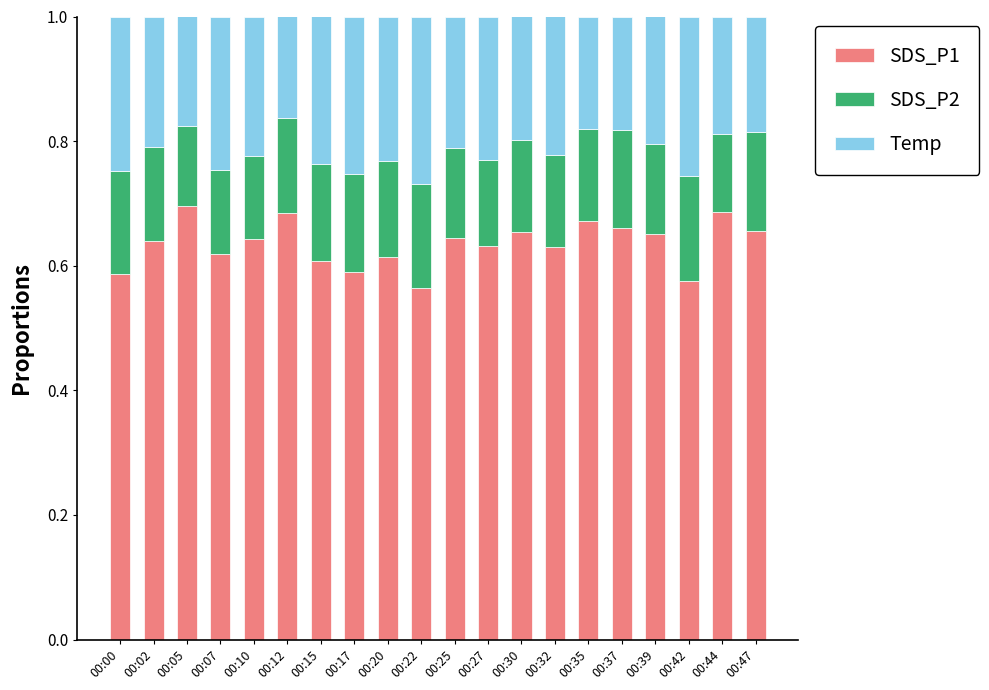

How many bars are there in total?

20